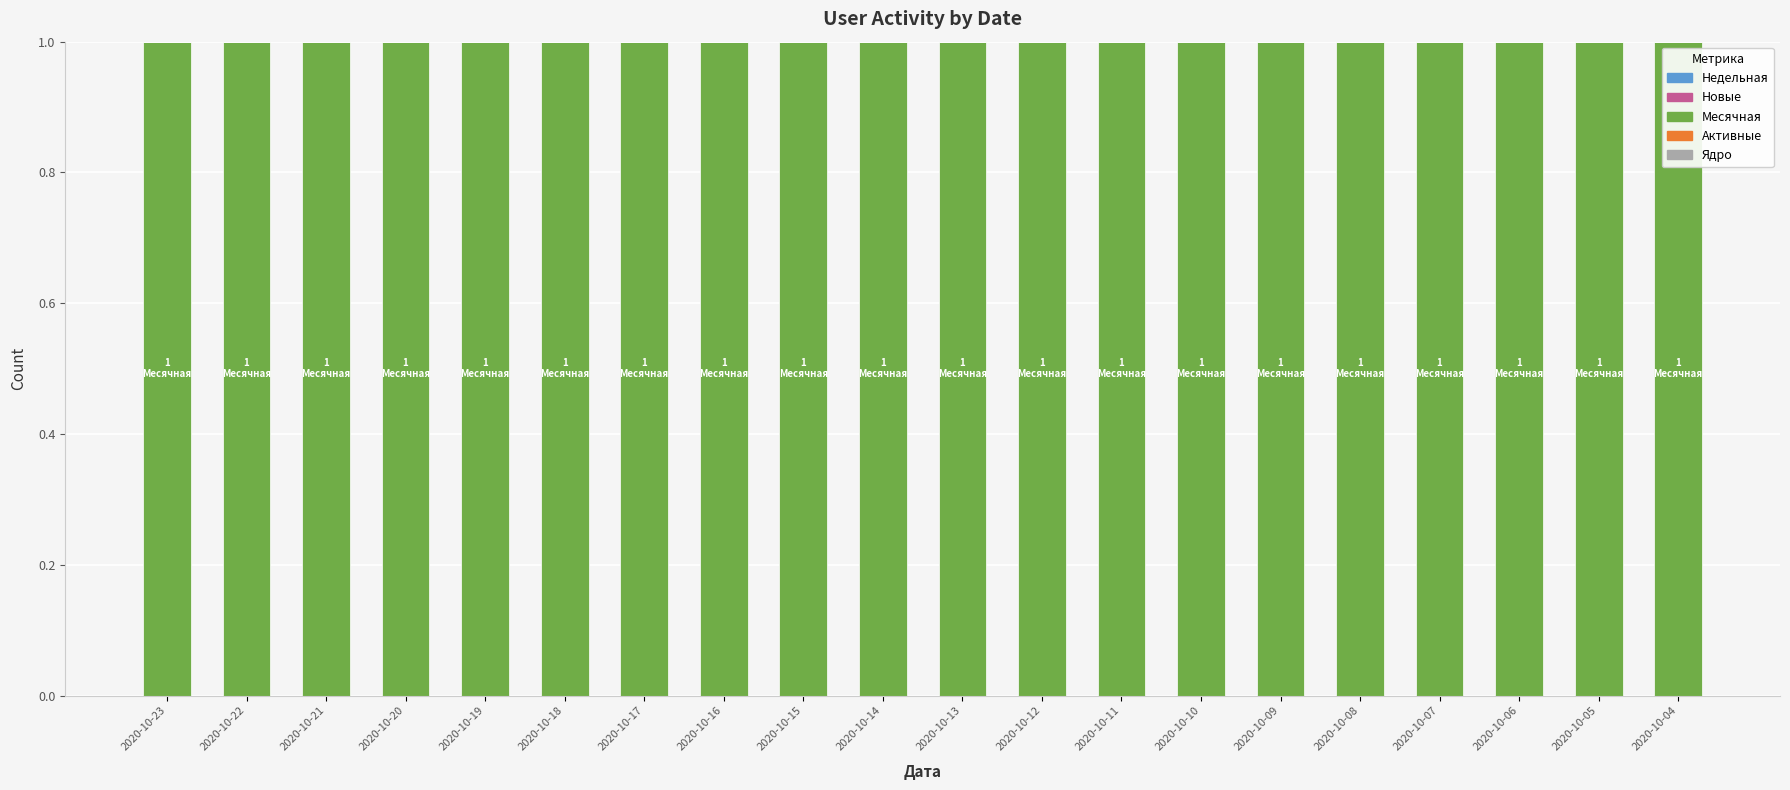

Is the value of Ядро at 2020-10-09 greater than the value of Недельная at 2020-10-17?

No